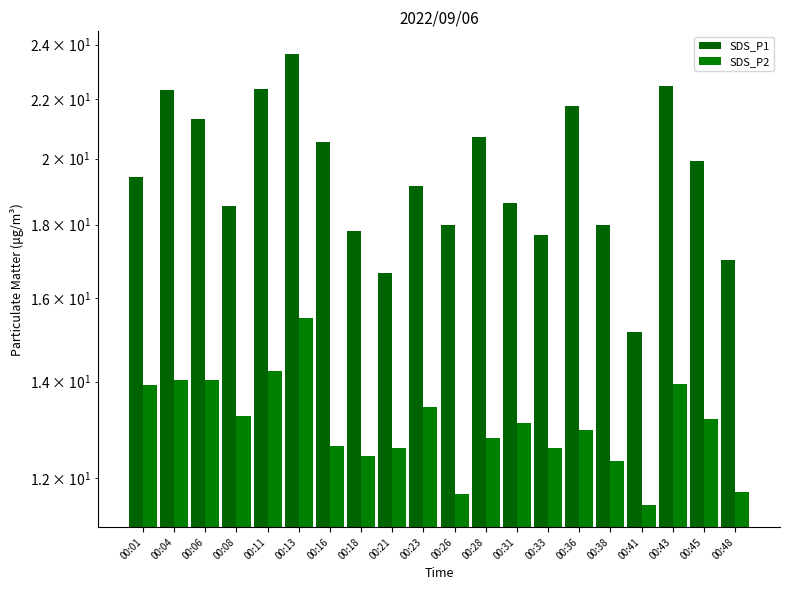

What is the difference between the maximum and minimum values in the SDS_P2 series?

4.0